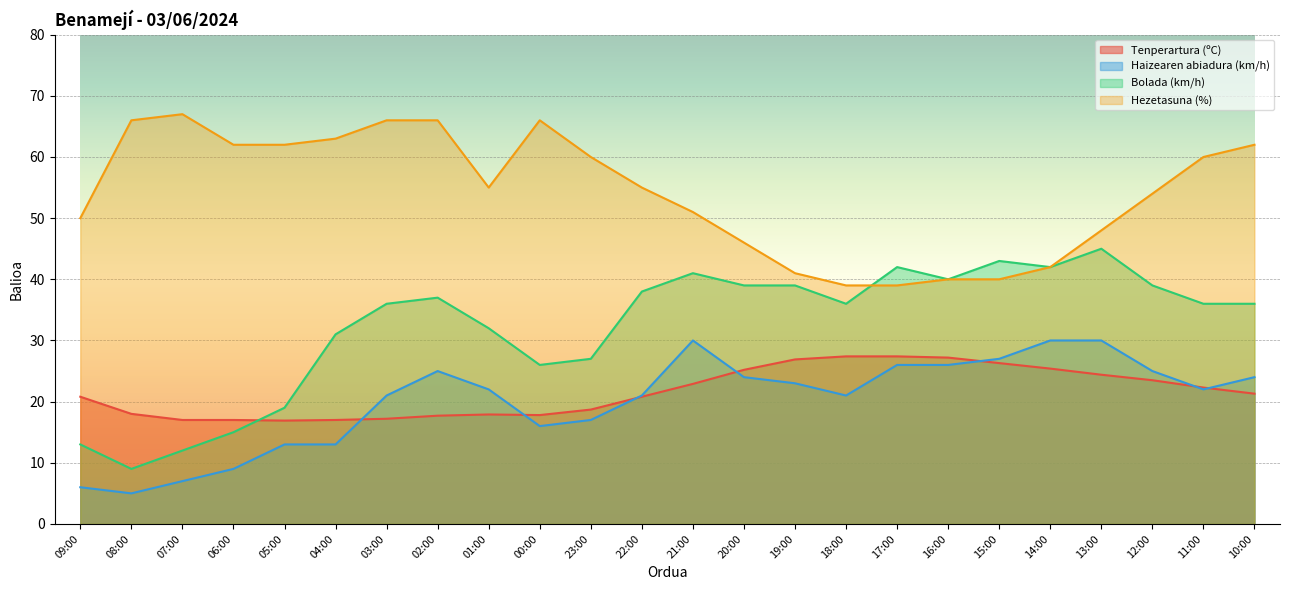

What are all the series names shown in the legend?

Tenperartura (ºC), Haizearen abiadura (km/h), Bolada (km/h), Hezetasuna (%)